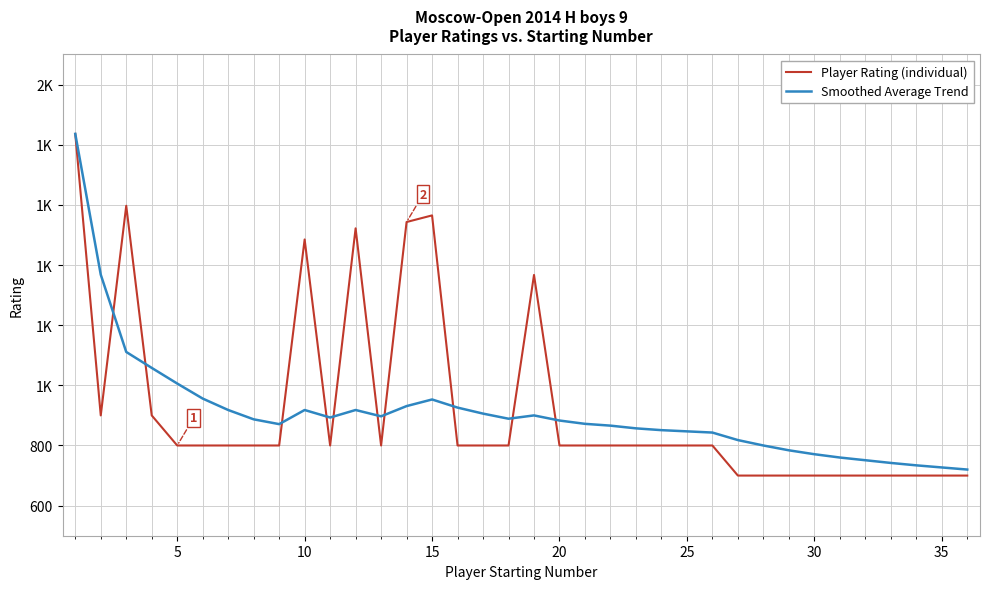

True or false: Player Rating (individual) has more than 0 points higher than both neighbors.

True